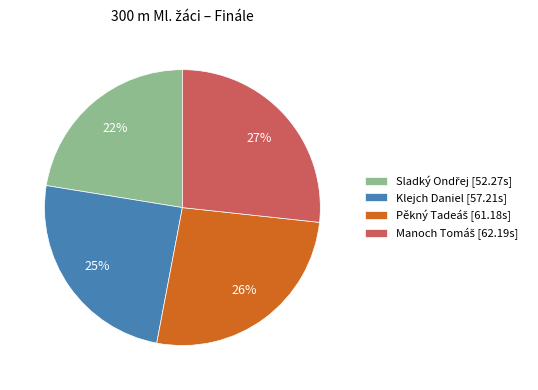

Does Klejch Daniel account for over 50% of the chart?

No